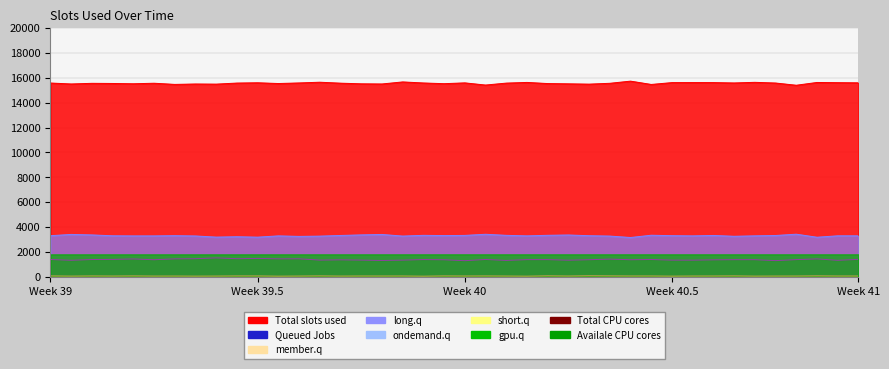

True or false: long.q and short.q intersect in this chart.

False